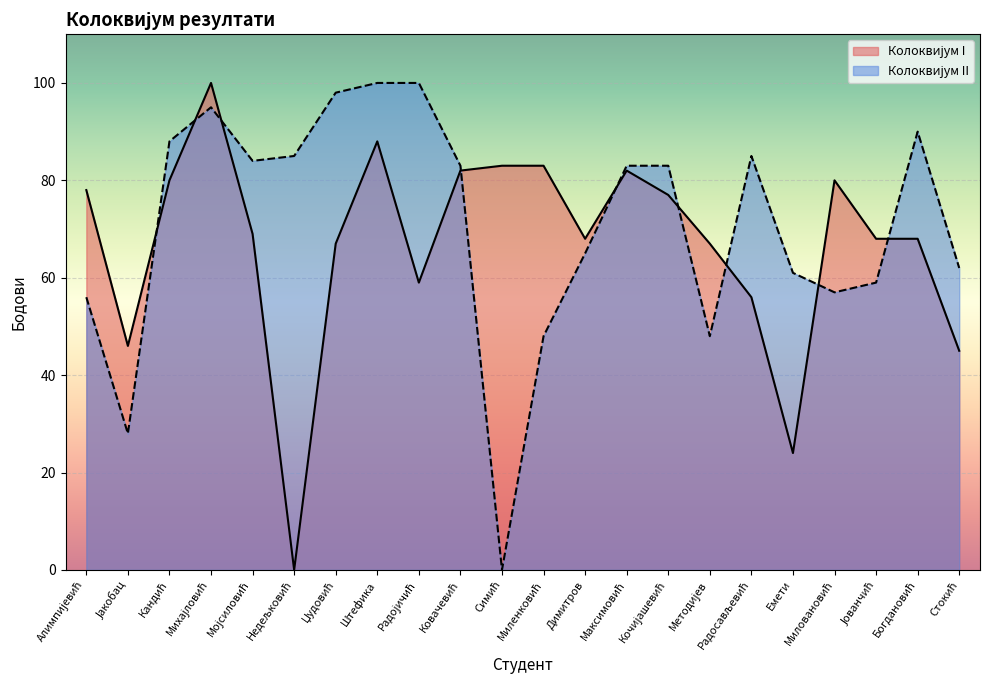

Reading right to left, transcribe all the data shown in this chart.

Стокић=45	Богдановић=68	Јованчић=68	Миловановић=80	Емети=24	Радосављевић=56	Методијев=67	Кочијашевић=77	Максимовић=82	Димитров=68	Миленковић=83	Симић=83	Ковачевић=82	Радојичић=59	Штефика=88	Џудовић=67	Недељковић=0	Мојсиловић=69	Михајловић=100	Кандић=80	Јакобац=46	Алимпијевић=78